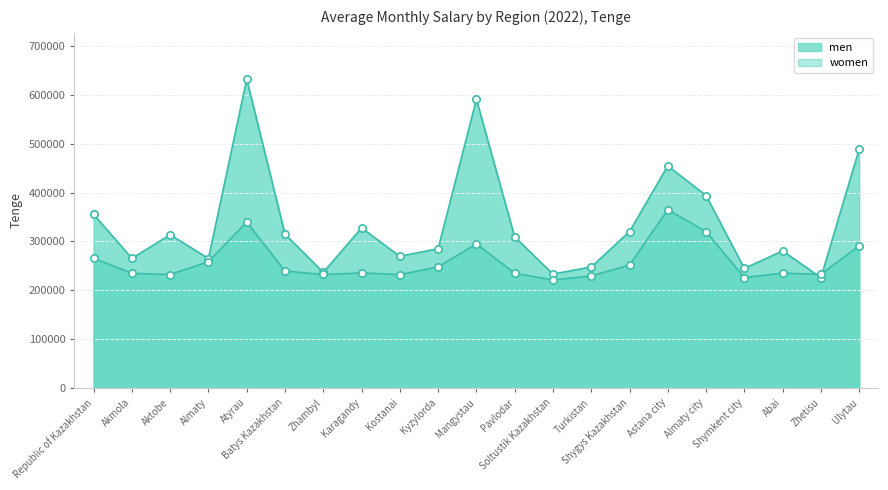

Which series reaches the maximum Y coordinate?

men